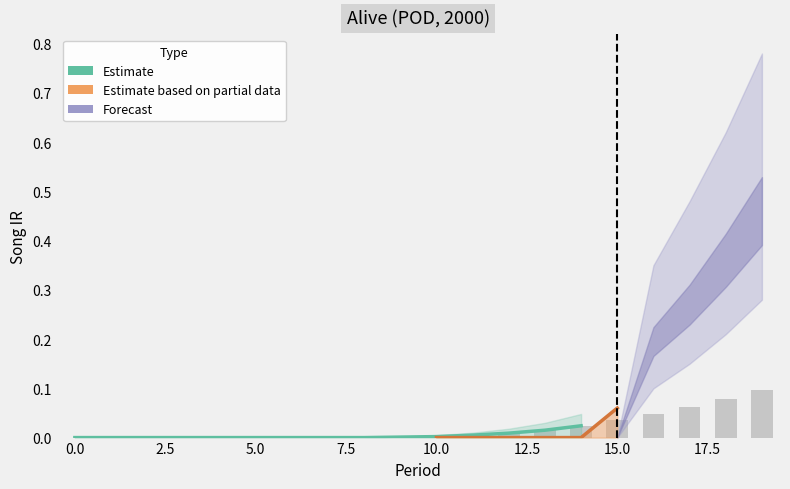

Are the bars grouped side by side (vs. stacked)?

No